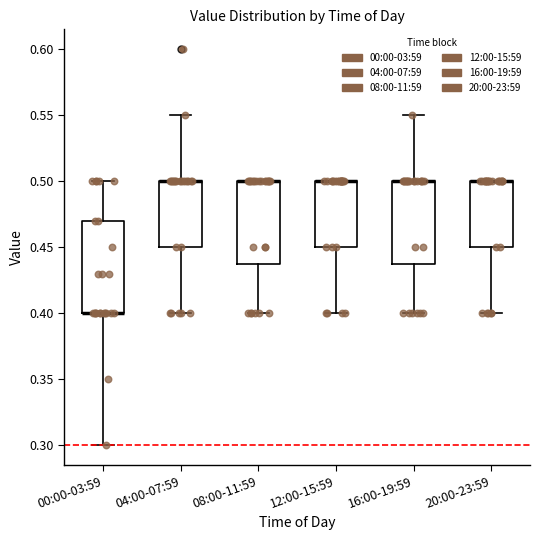

Reading left to right, transcribe this box plot: for each box, give where its median line is, the range the box spans, and where its two whiskers end, as read against the y-axis. The values are not printed on the chart, so give them approximately, as read against the axis.

00:00-03:59: median 0.40 (drawn on the box's lower edge), box 0.40 to 0.47, whiskers 0.30 to 0.50
04:00-07:59: median 0.50 (drawn on the box's upper edge), box 0.45 to 0.50, whiskers 0.40 to 0.55
08:00-11:59: median 0.50 (drawn on the box's upper edge), box 0.44 to 0.50, whiskers 0.40 to 0.50
12:00-15:59: median 0.50 (drawn on the box's upper edge), box 0.45 to 0.50, whiskers 0.40 to 0.50
16:00-19:59: median 0.50 (drawn on the box's upper edge), box 0.44 to 0.50, whiskers 0.40 to 0.55
20:00-23:59: median 0.50 (drawn on the box's upper edge), box 0.45 to 0.50, whiskers 0.40 to 0.50